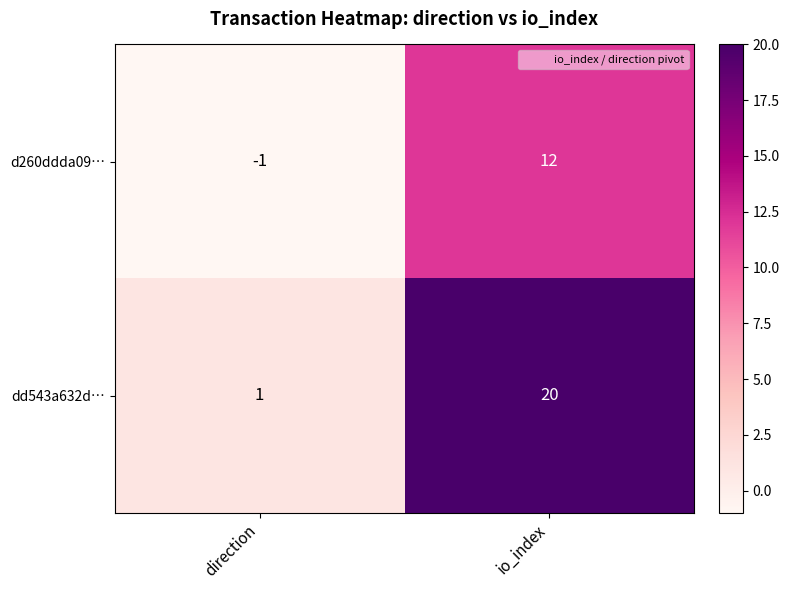

Read the dd543a632d… value at io_index, to the nearest 5.

20